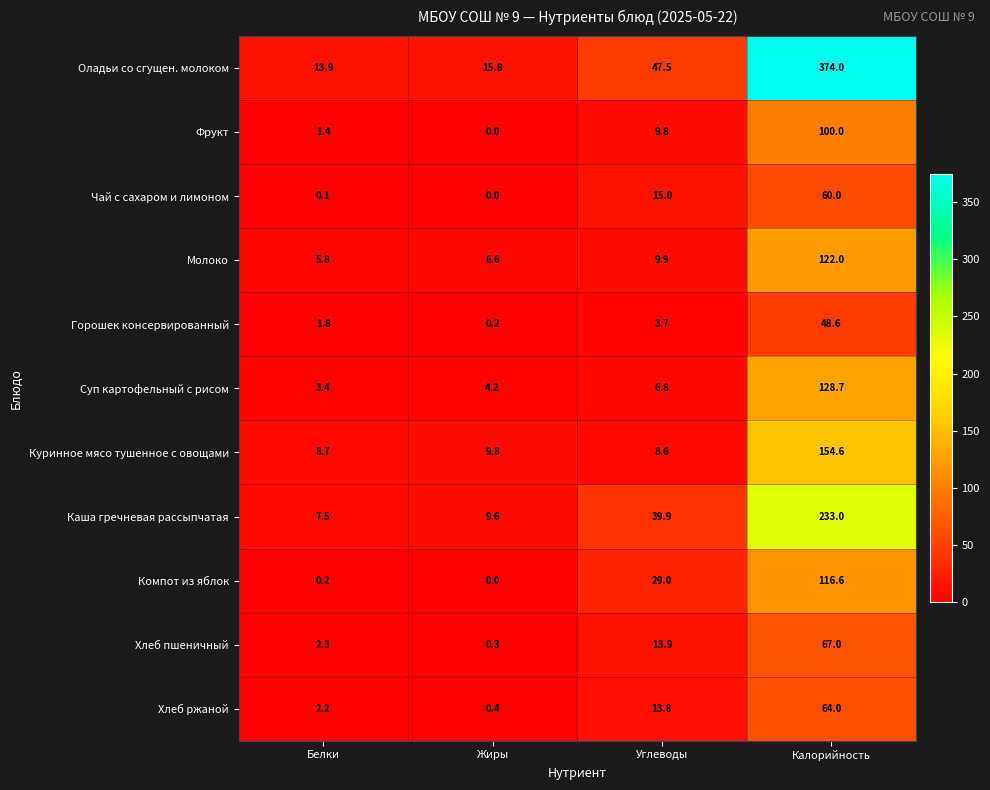

List the series in order of their peak value, highest first.

Оладьи со сгущен. молоком, Каша гречневая рассыпчатая, Куринное мясо тушенное с овощами, Суп картофельный с рисом, Молоко, Компот из яблок, Фрукт, Хлеб пшеничный, Хлеб ржаной, Чай с сахаром и лимоном, Горошек консервированный